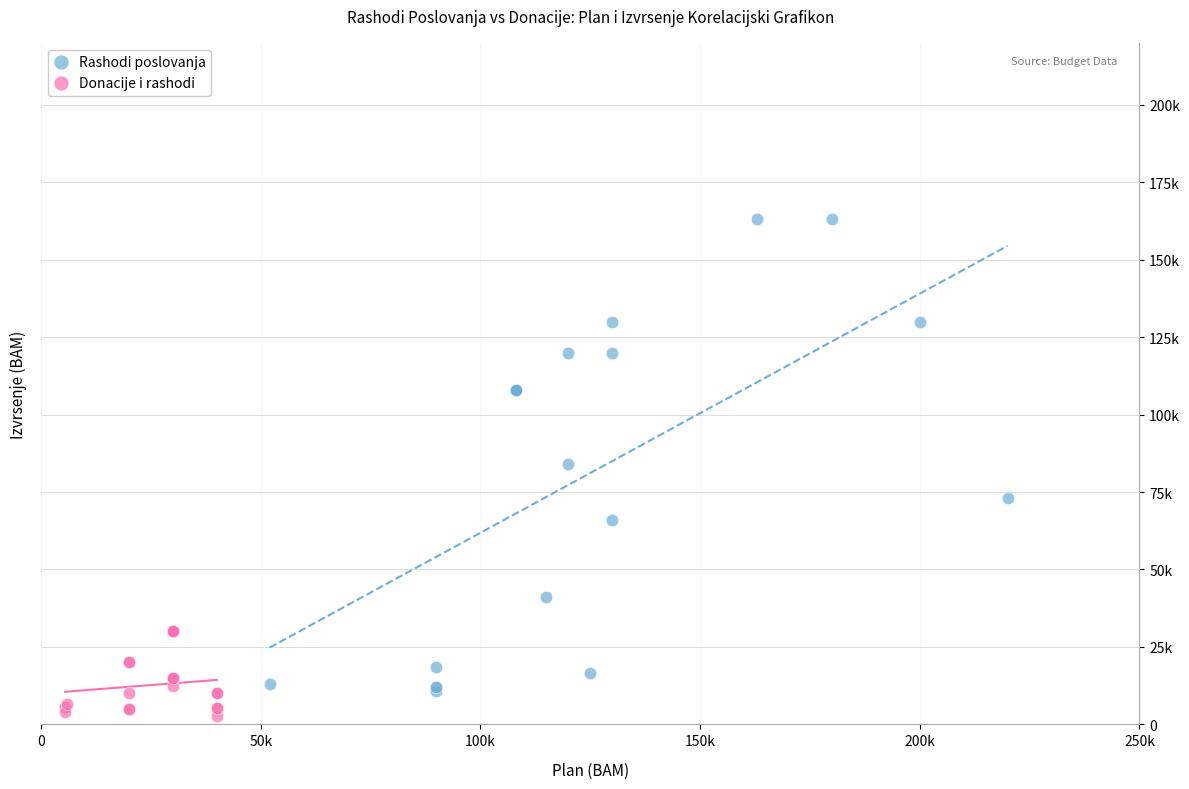

Which series has the largest Y range (max minus min)?

Rashodi poslovanja